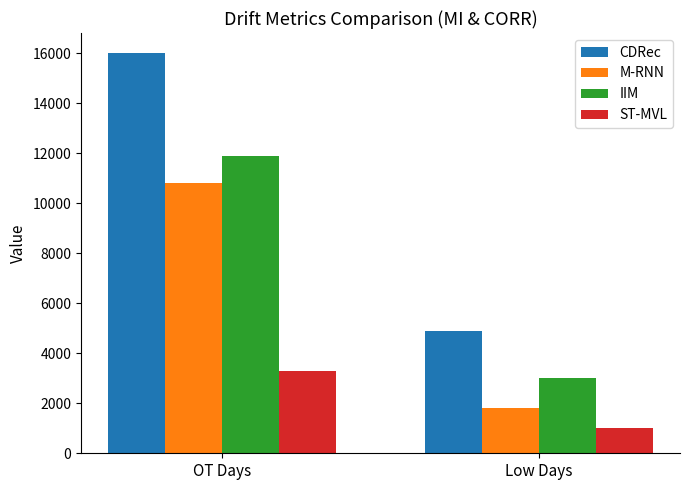

What is the sum of all CDRec values?

20900